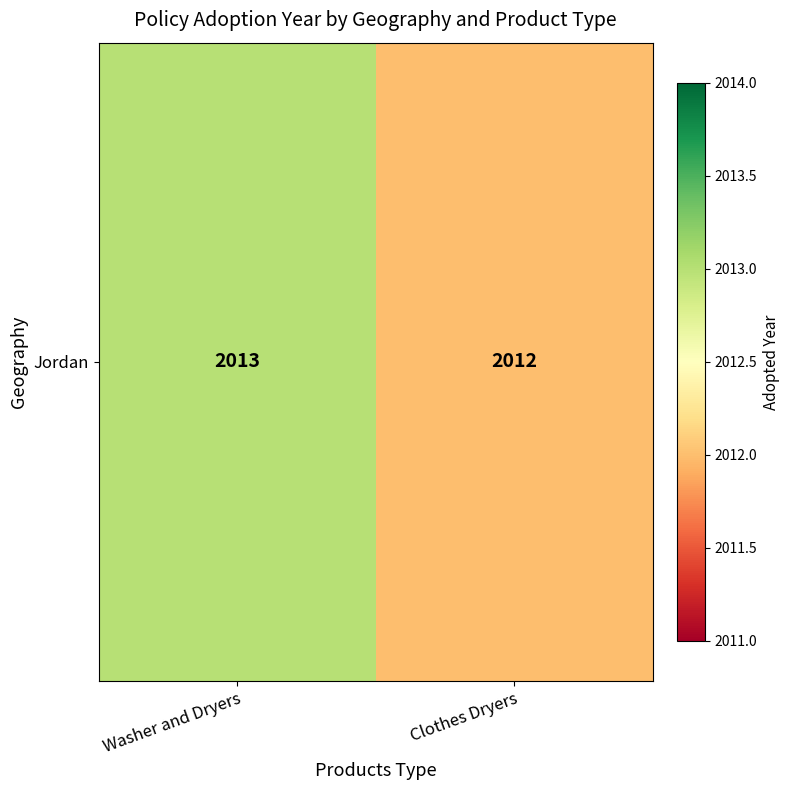

Reading right to left, list all the values displayed in this chart.

2012	2013